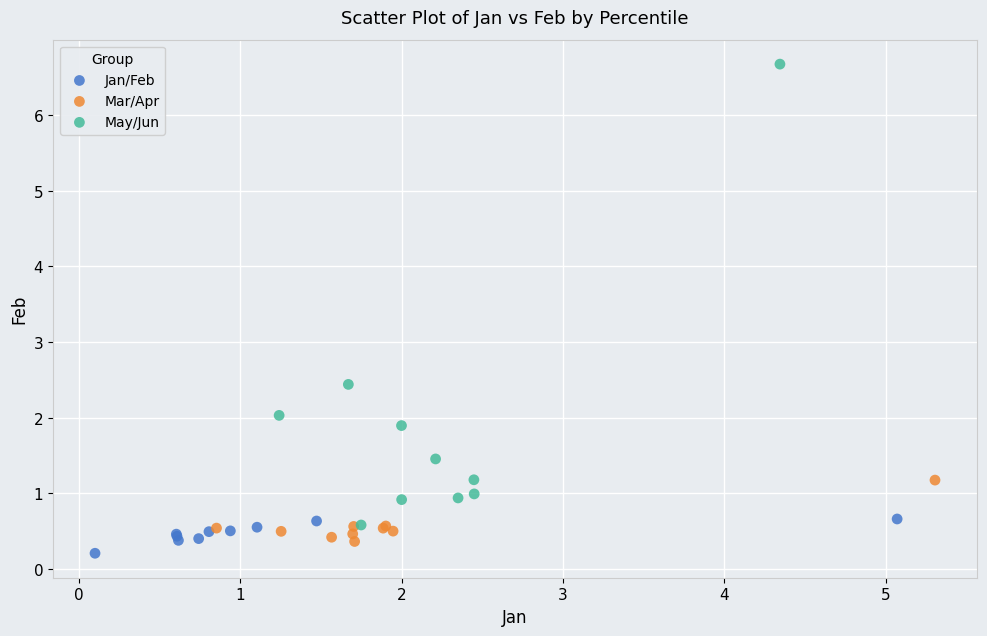

Which series has the widest spread of Y values?

May/Jun